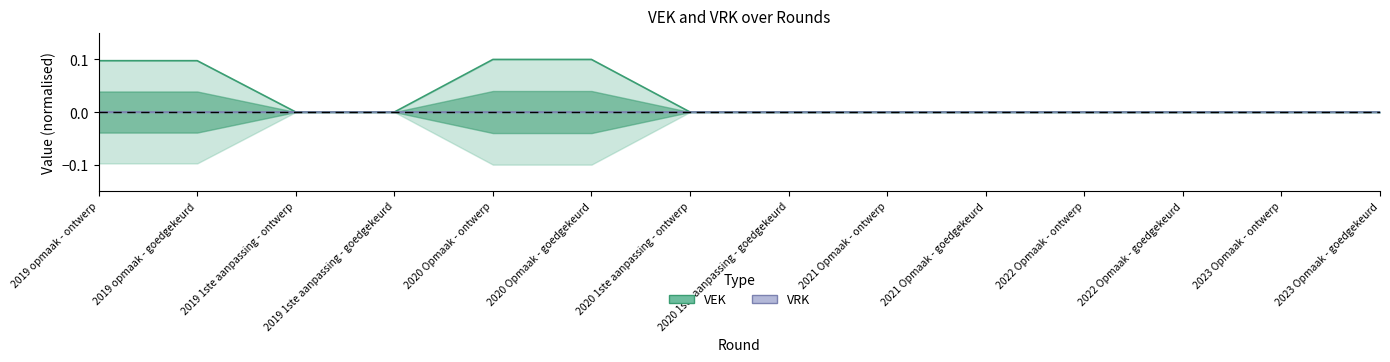

What position from the right is 2021 Opmaak - ontwerp?

6